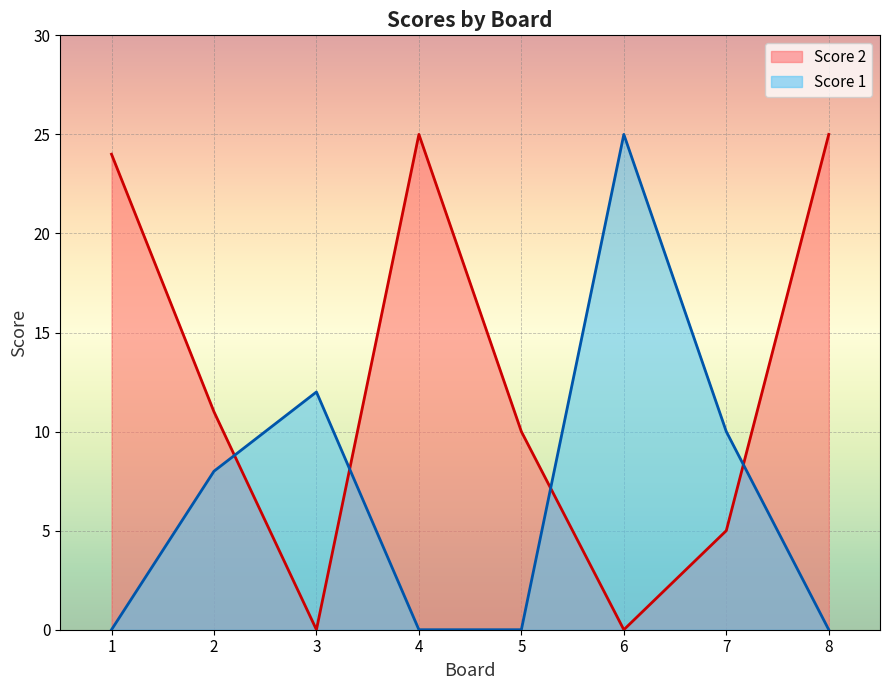

The Score 2 series shows -17 at 6. True or false?

False